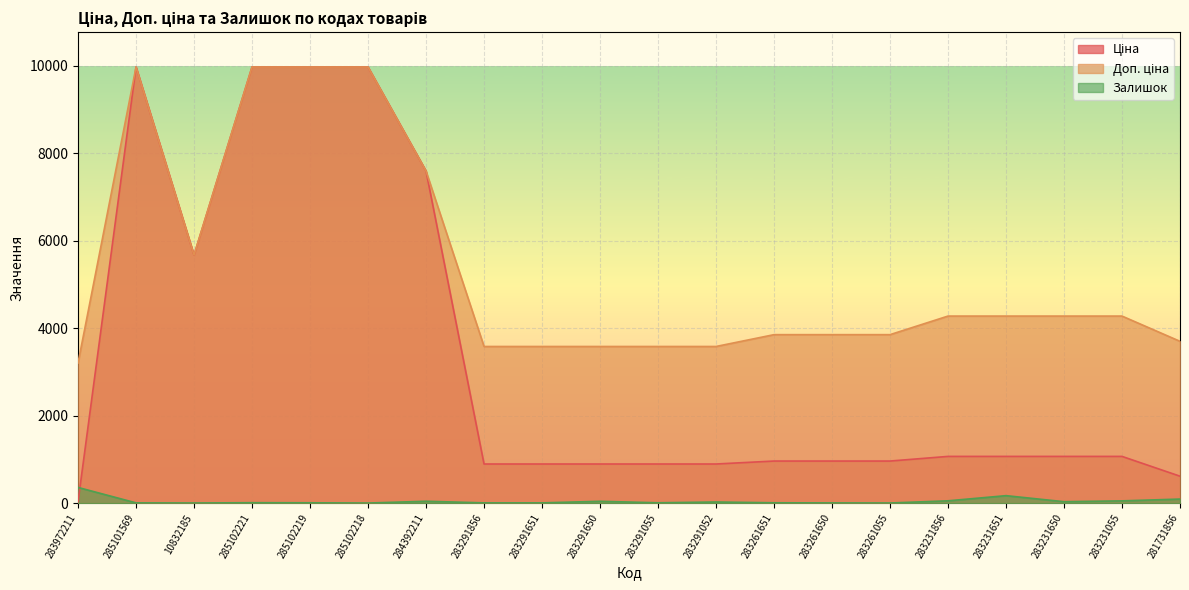

What is the average value of the Залишок series?

47.9